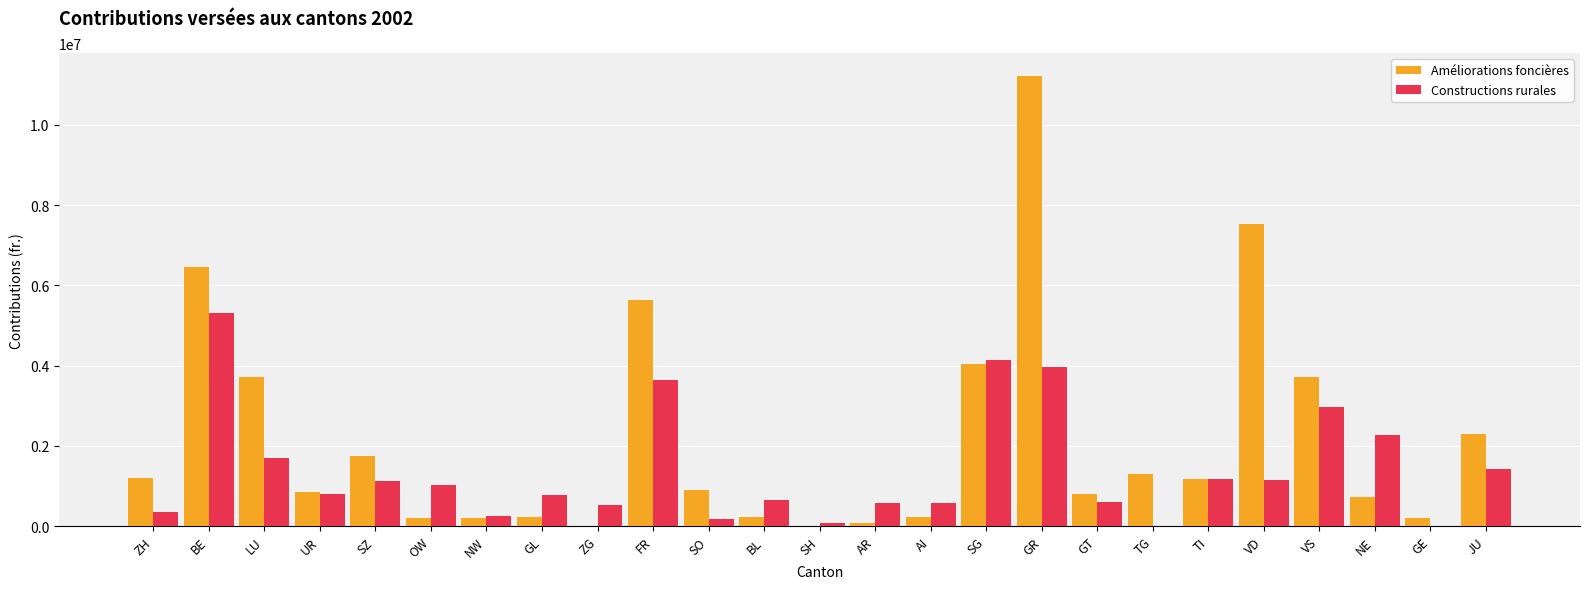

At which label does Constructions rurales first exceed 804000?

BE